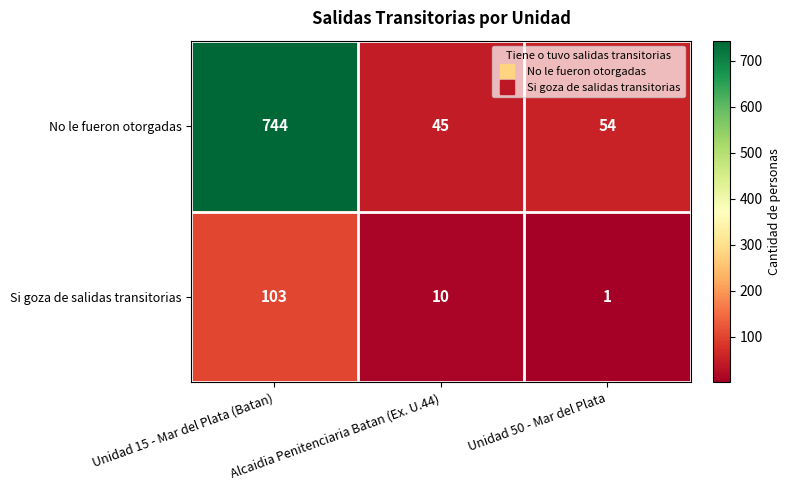

At which label does Si goza de salidas transitorias reach its minimum?

Unidad 50 - Mar del Plata